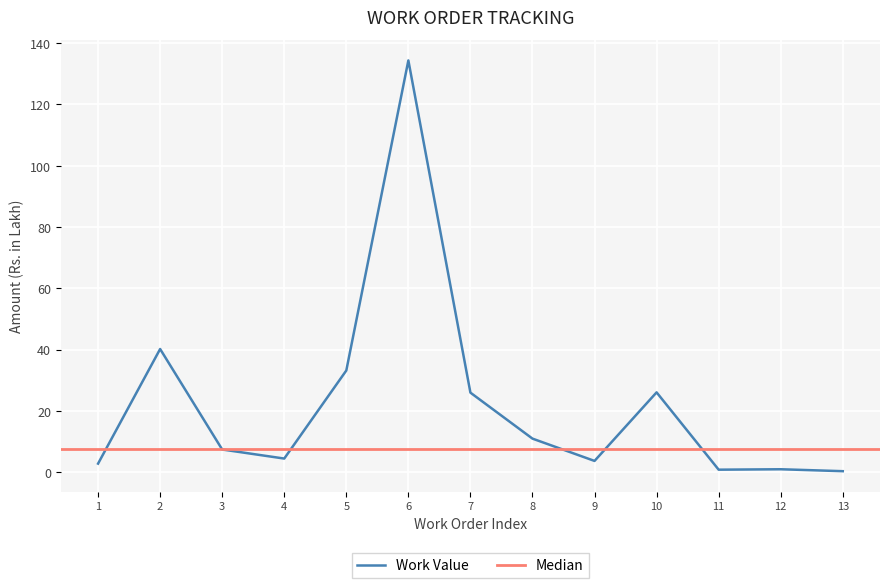

What is the difference between the maximum and minimum values?

134.1